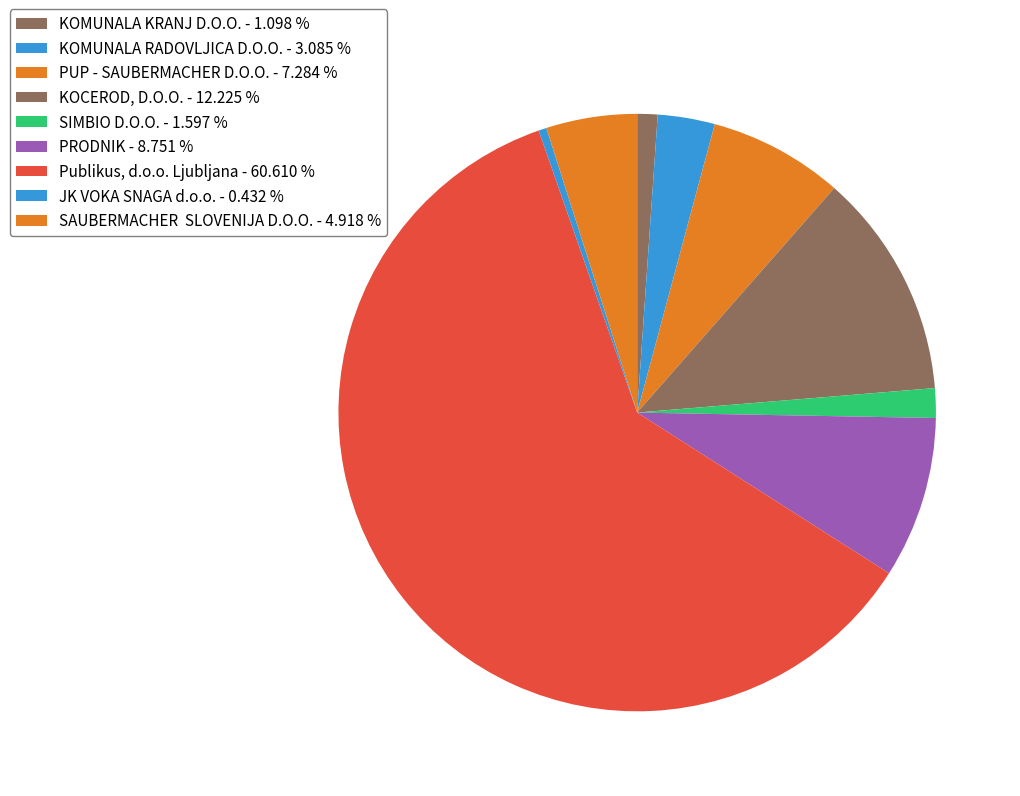

What is the smallest slice in the pie chart?

JK VOKA SNAGA d.o.o.